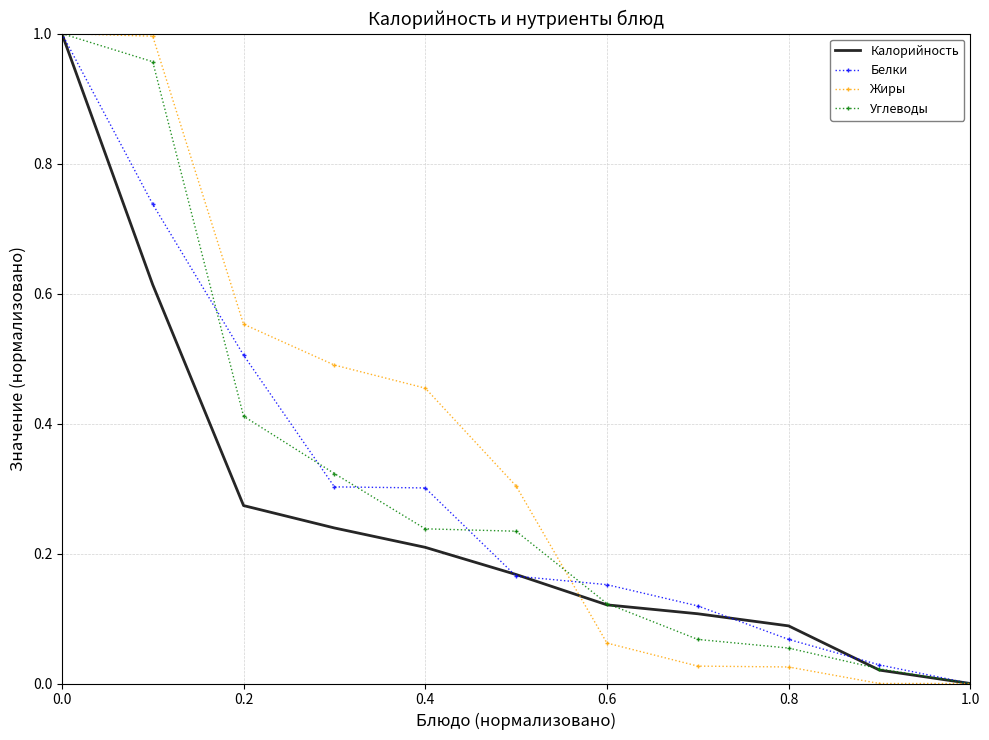

Which series has the largest total across all categories?

Жиры